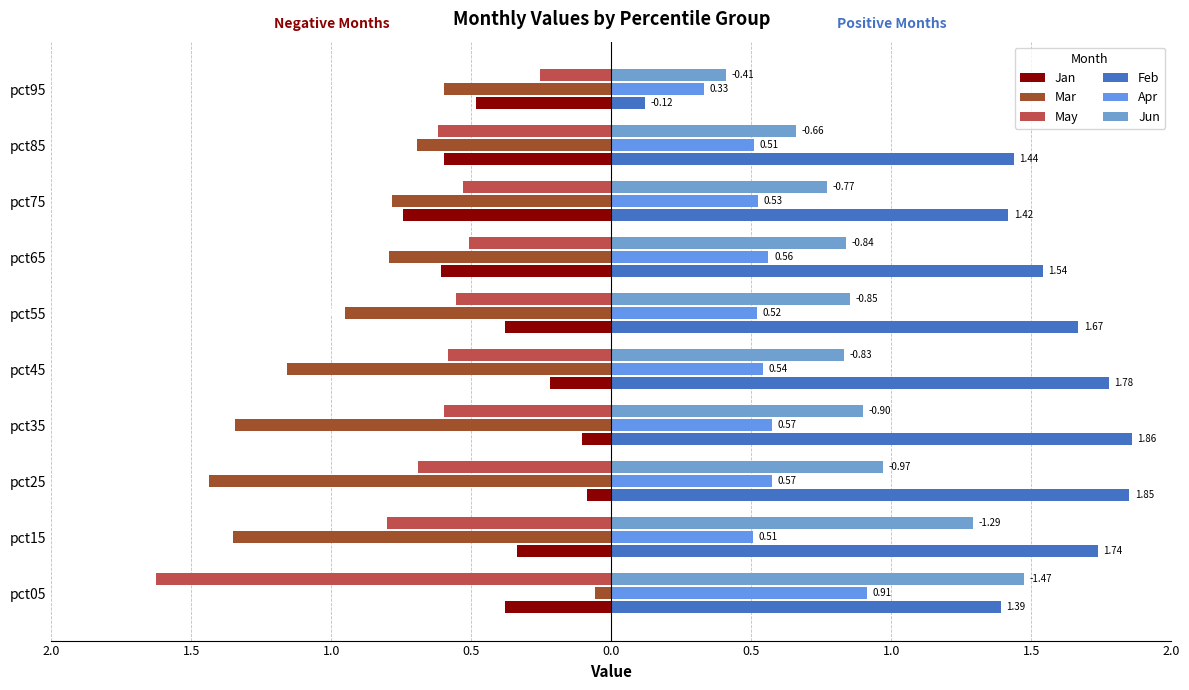

Reading left to right, transcribe all the data shown in this chart.

Jan: -0.4	-0.3	-0.1	-0.1	-0.2	-0.4	-0.6	-0.7	-0.6	-0.5
Mar: -0.1	-1.3	-1.4	-1.3	-1.2	-1.0	-0.8	-0.8	-0.7	-0.6
May: -1.6	-0.8	-0.7	-0.6	-0.6	-0.6	-0.5	-0.5	-0.6	-0.3
Feb: 1.4	1.7	1.9	1.9	1.8	1.7	1.5	1.4	1.4	0.1
Apr: 0.9	0.5	0.6	0.6	0.5	0.5	0.6	0.5	0.5	0.3
Jun: 1.5	1.3	1.0	0.9	0.8	0.9	0.8	0.8	0.7	0.4